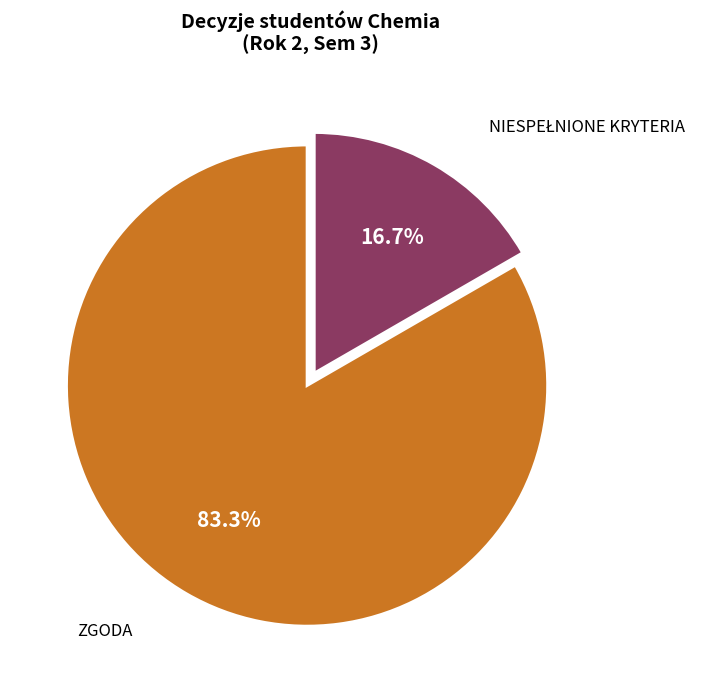

Is there a majority slice in this chart?

Yes